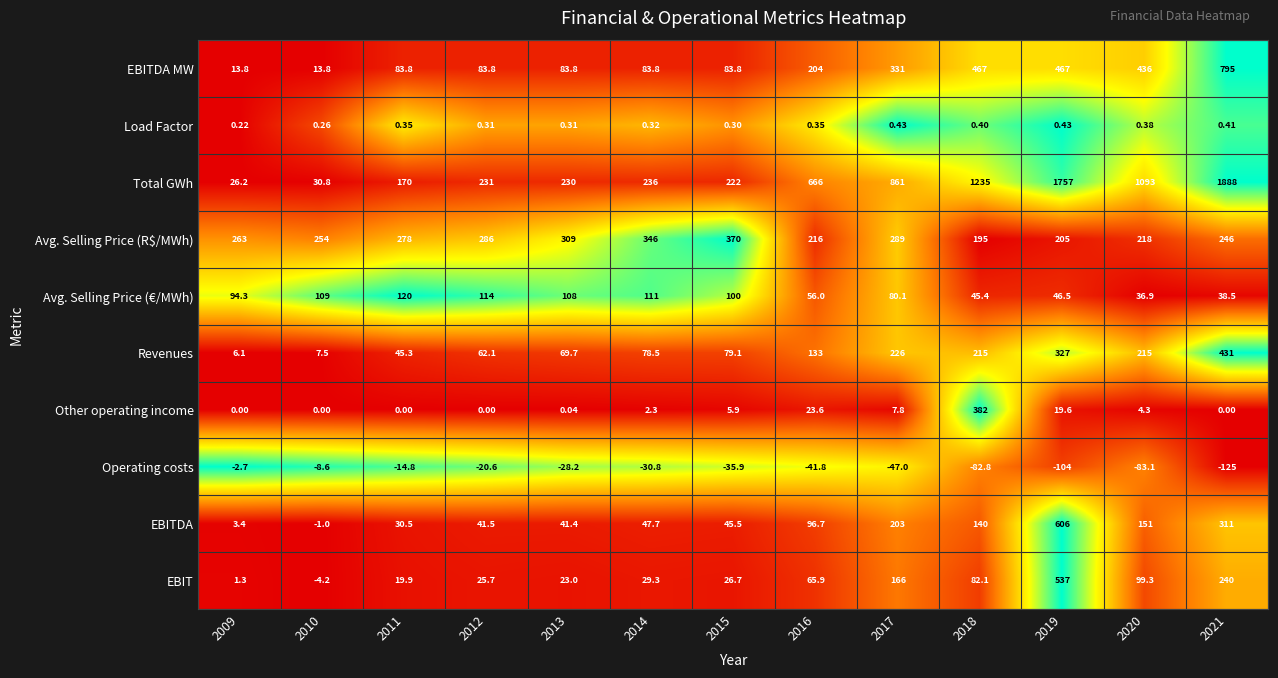

Which series has the widest spread of values?

Total GWh